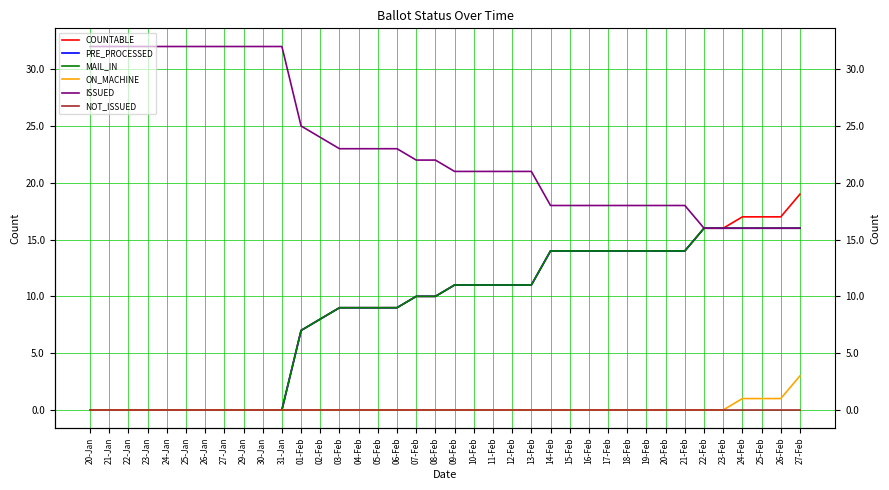

Is it true that ON_MACHINE equals 2 at 26-Feb?

False